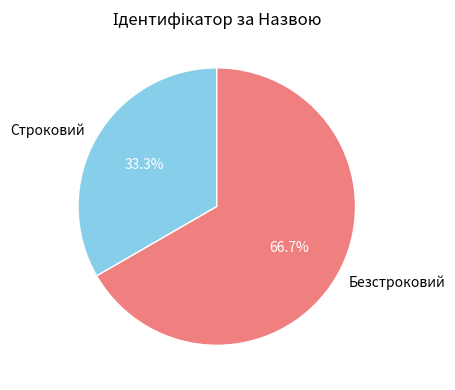

Which slice is the smallest?

Строковий